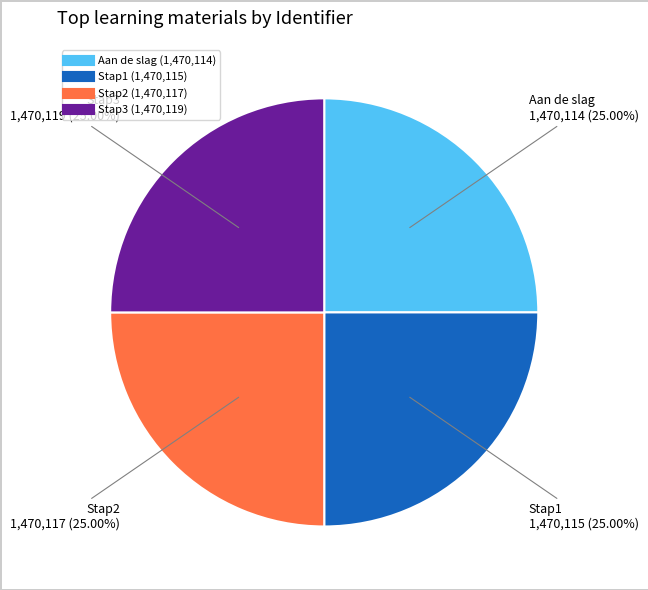

What is the ratio of the value at Stap3 to the value at Stap1?

1.0